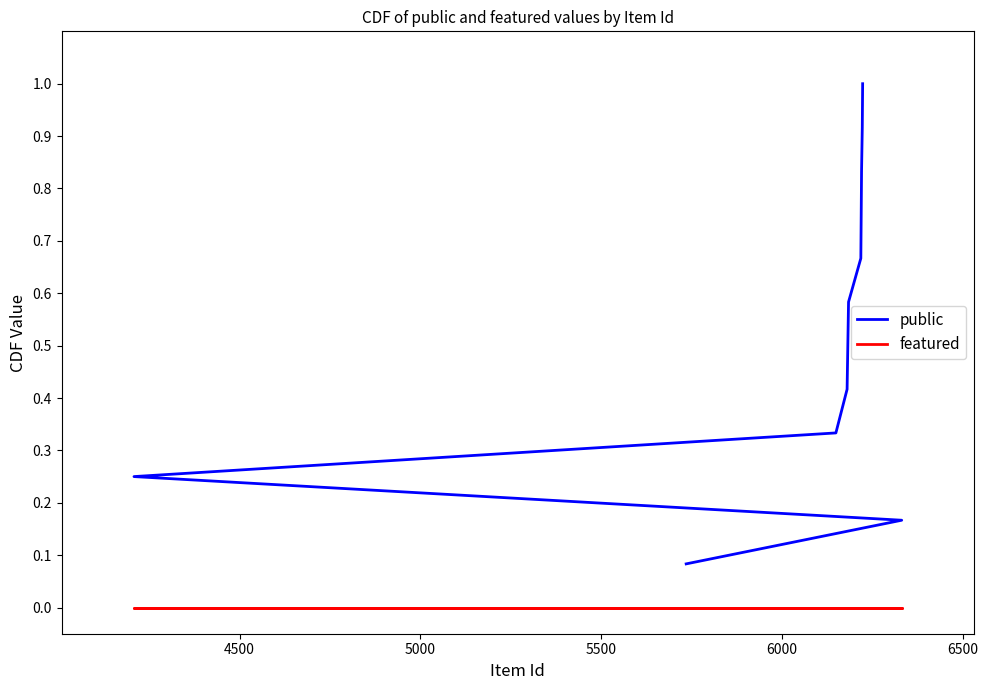

True or false: featured and public cross at least once.

False